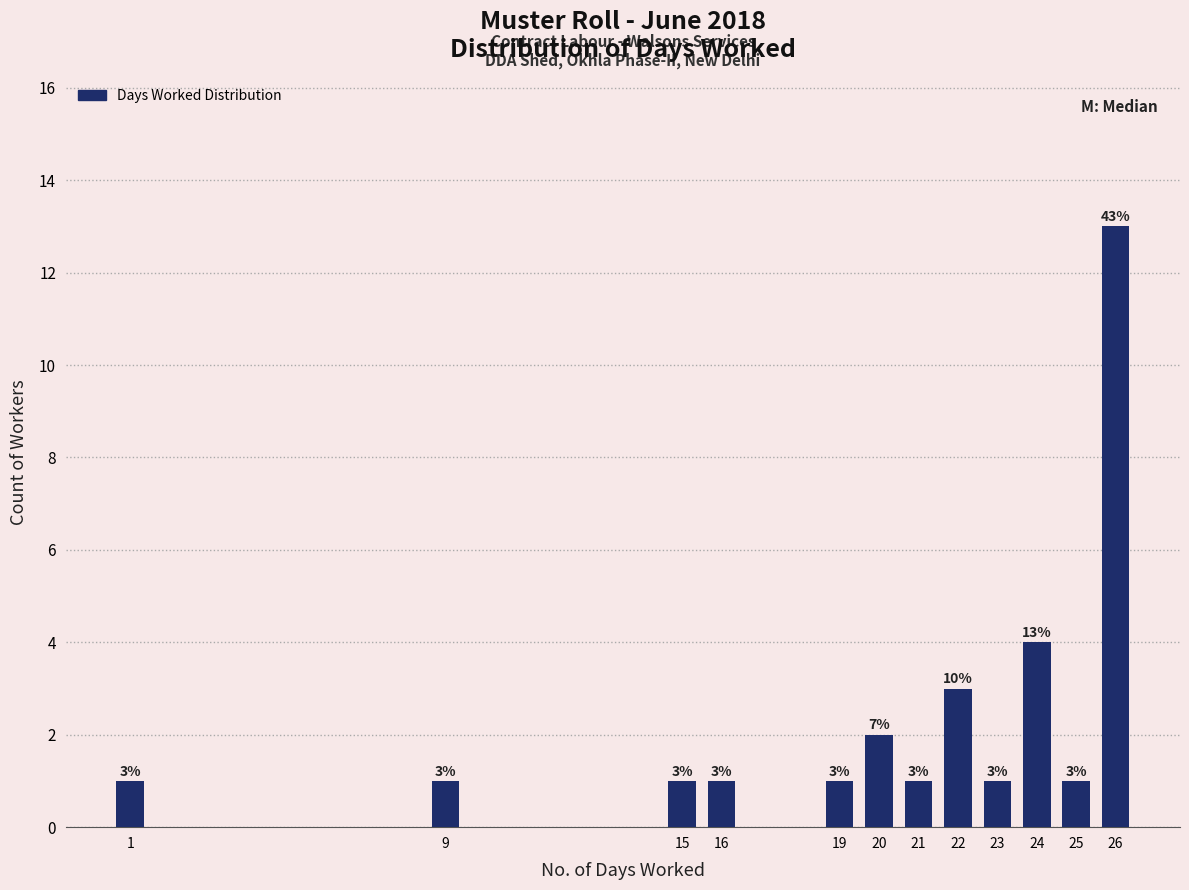

Reading left to right, what are all the values shown in this chart?

1=1	9=1	15=1	16=1	19=1	20=2	21=1	22=3	23=1	24=4	25=1	26=13